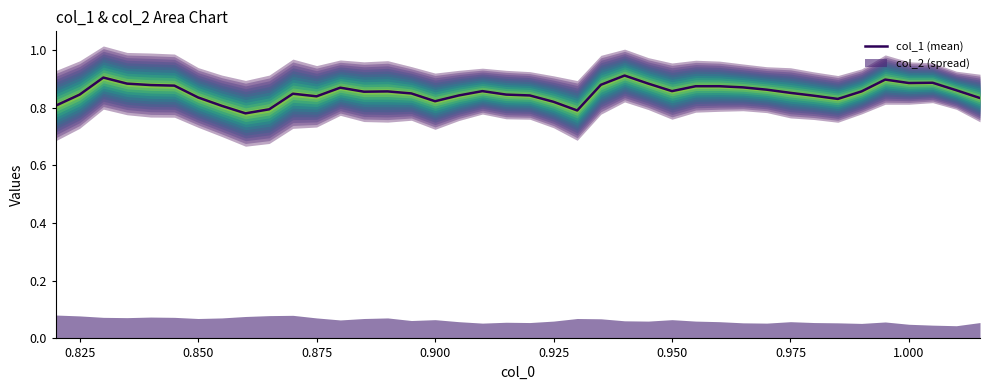

How many lines are shown in the chart?

1